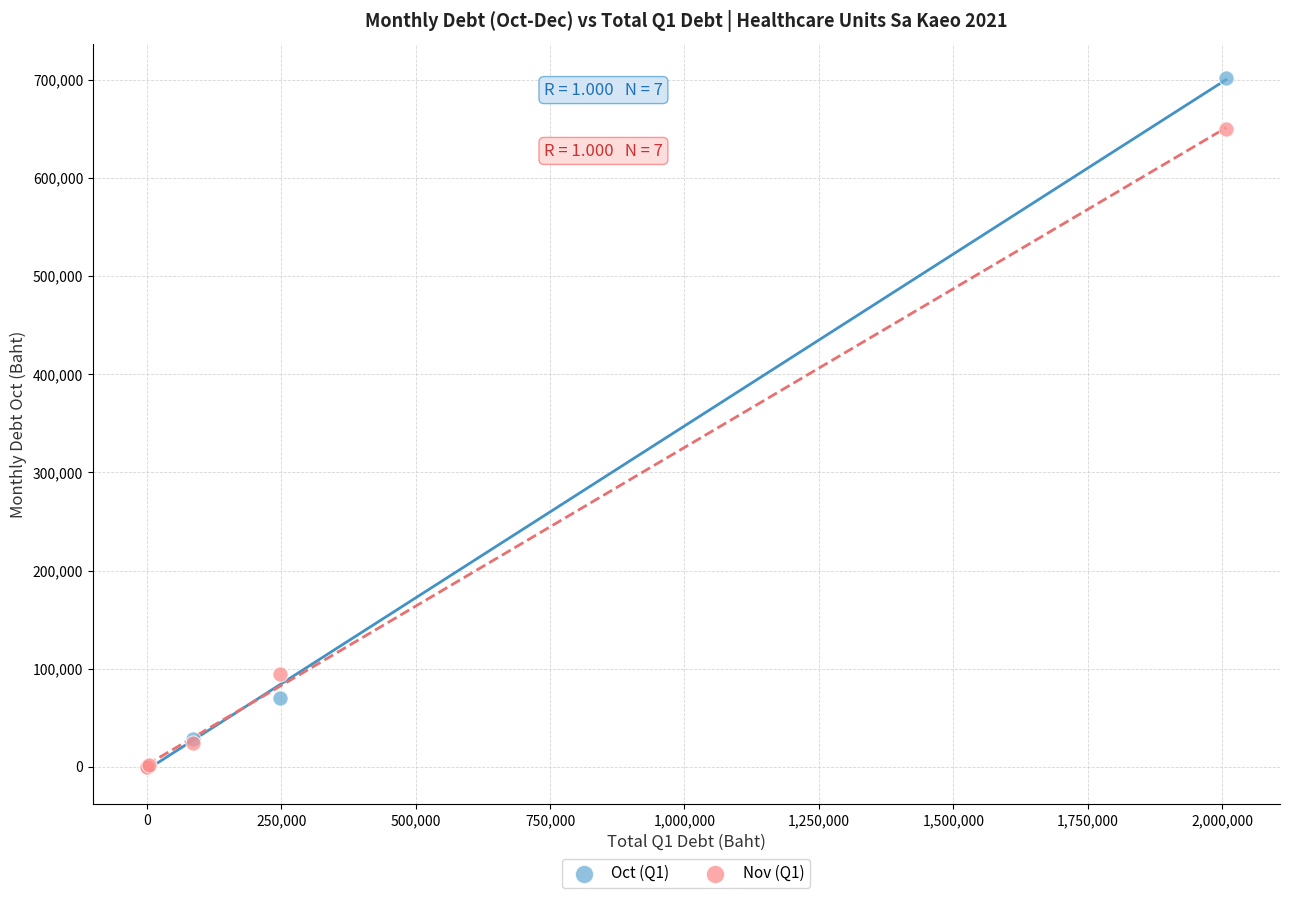

Which series has the widest spread of Y values?

Oct (Q1)